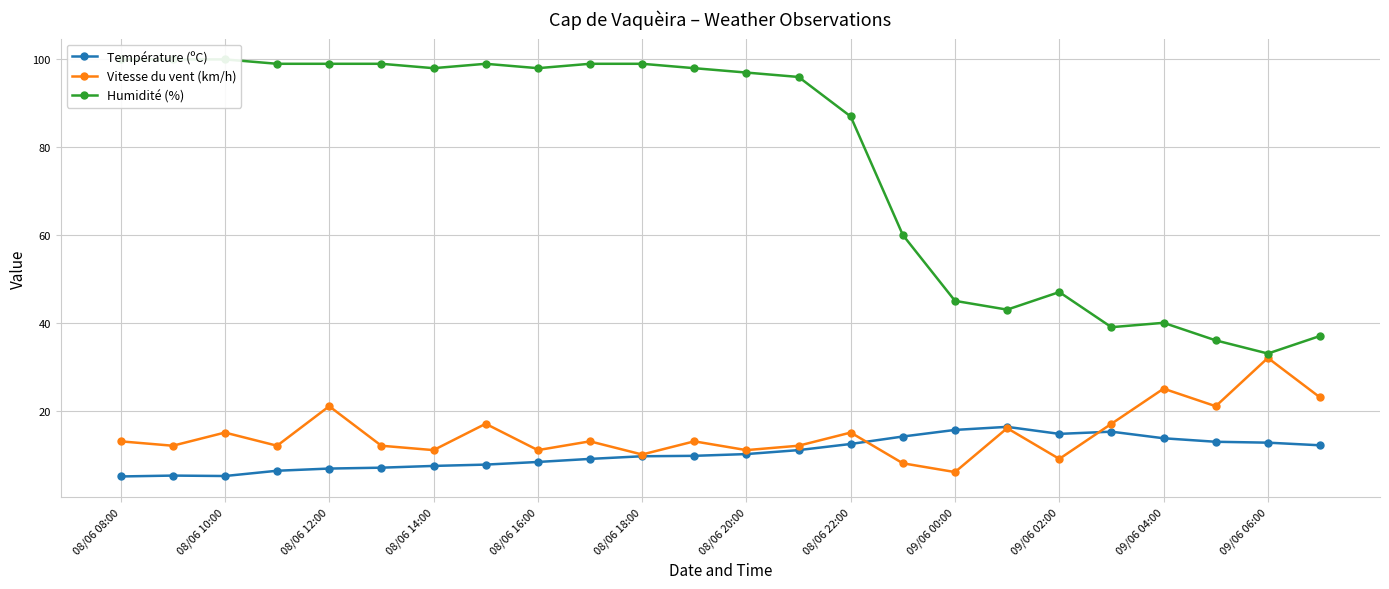

What is the value of the Température (ºC) point at the 8th from the left?

7.7